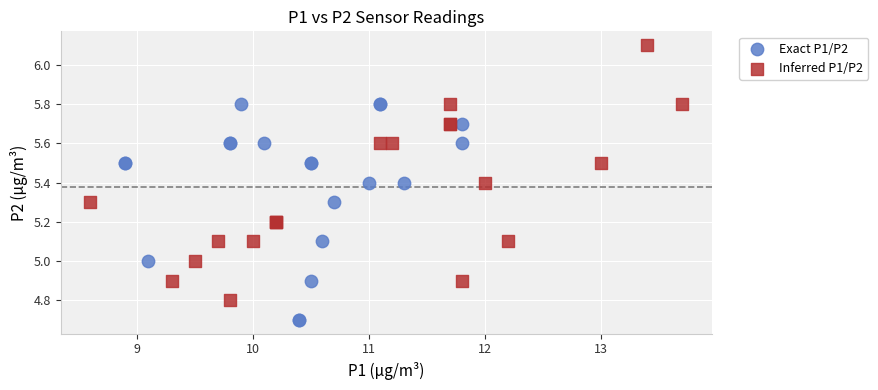

Which series has the widest spread of Y values?

Inferred P1/P2